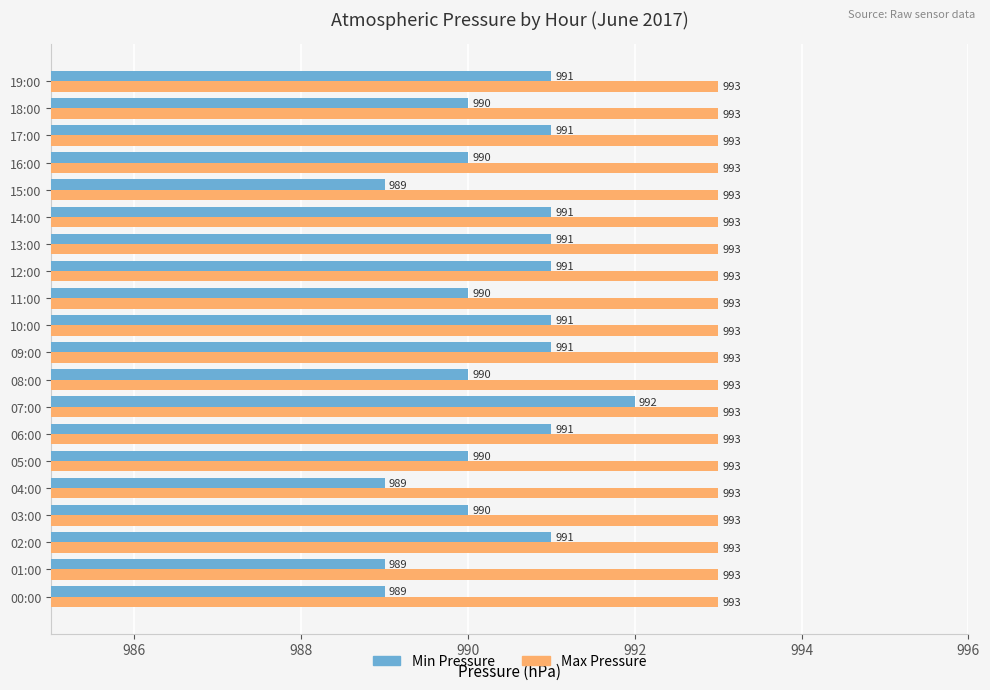

How many series are shown in this chart?

2